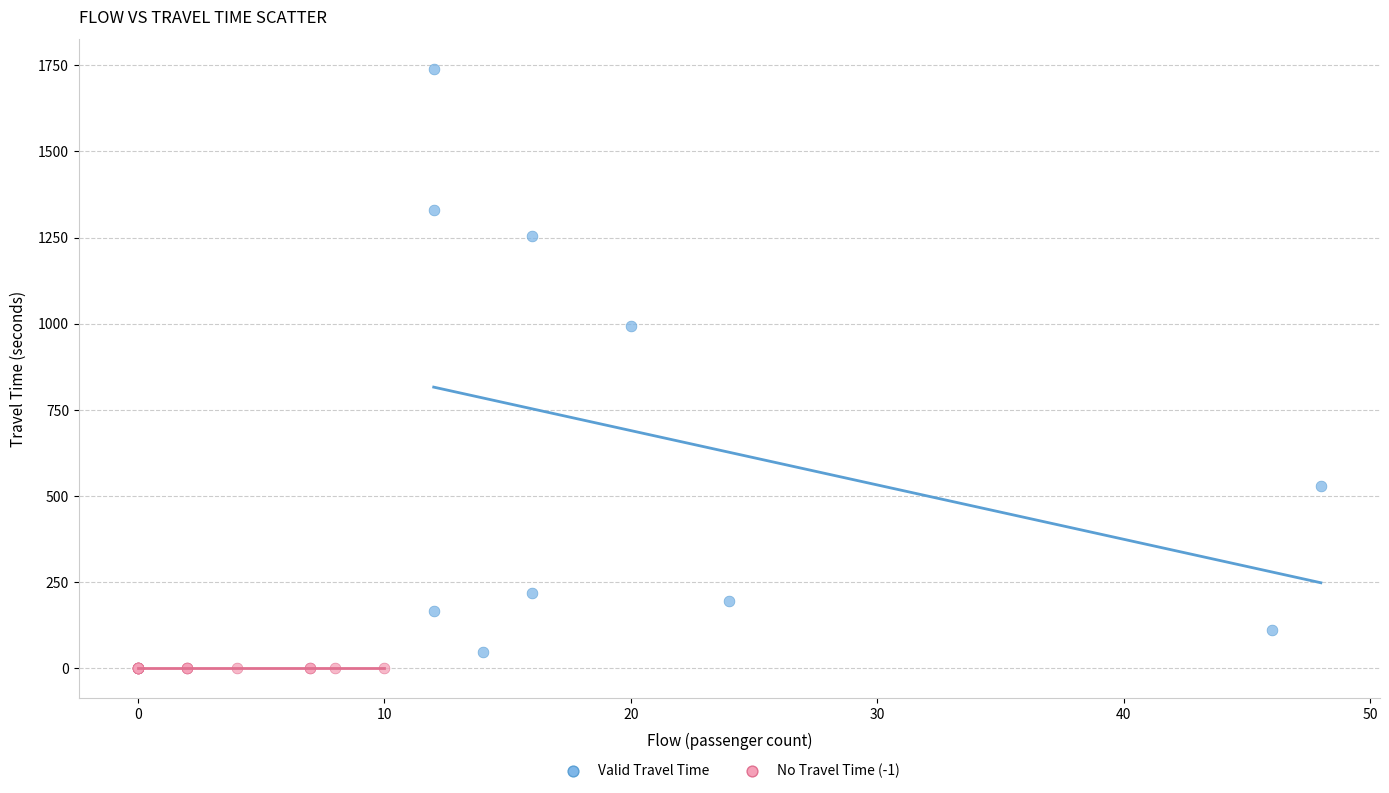

Which series contains the highest Y value?

Valid Travel Time